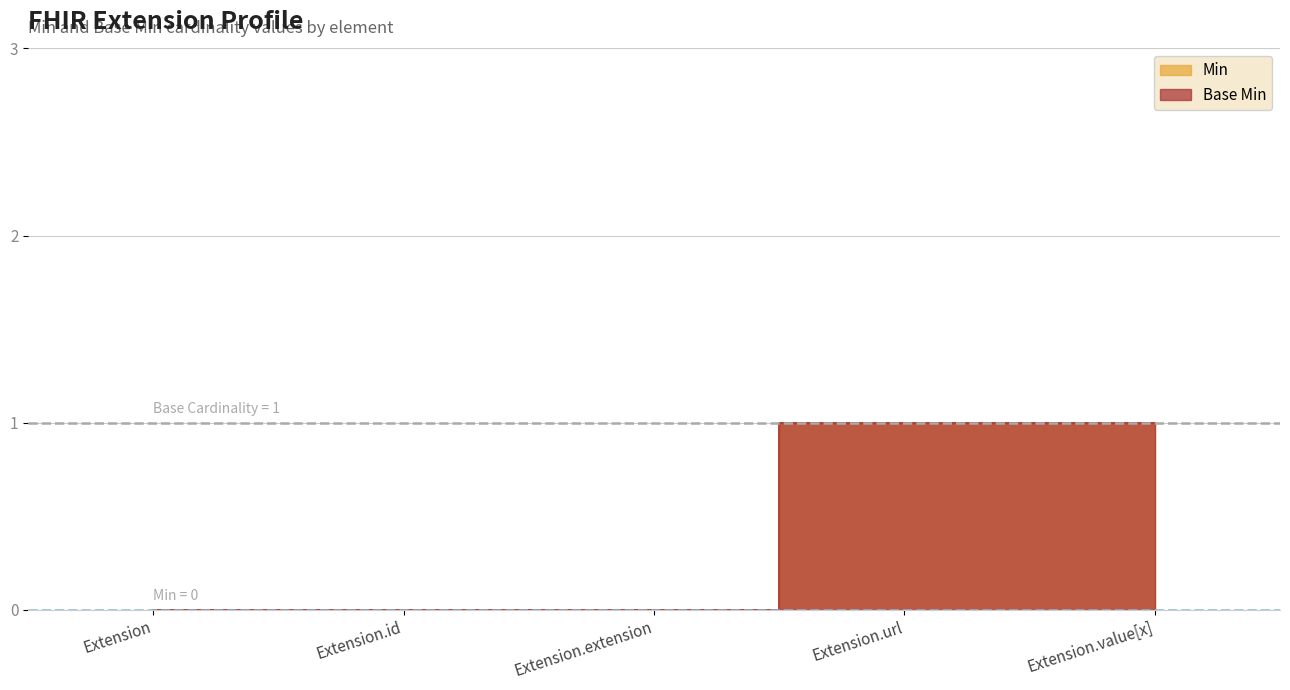

How many lines are shown in the chart?

2